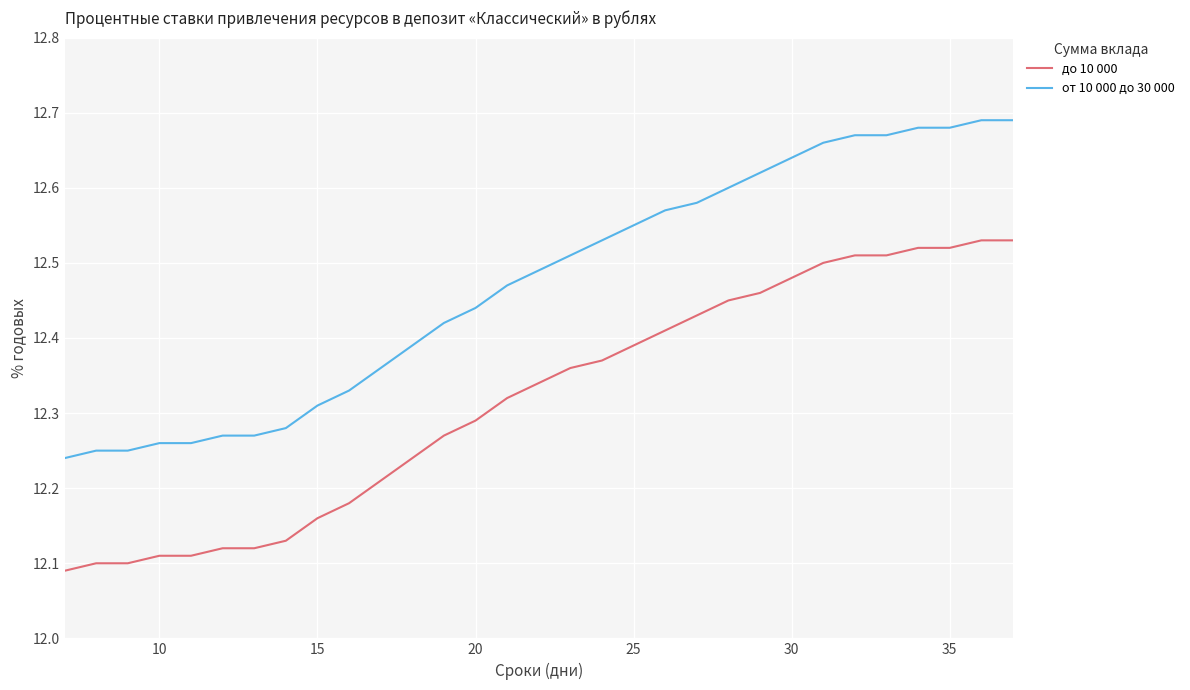

Which series has the largest total across all categories?

от 10 000 до 30 000